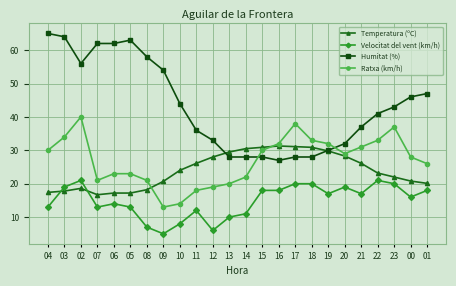

What is the total value across all series at 04?

125.4